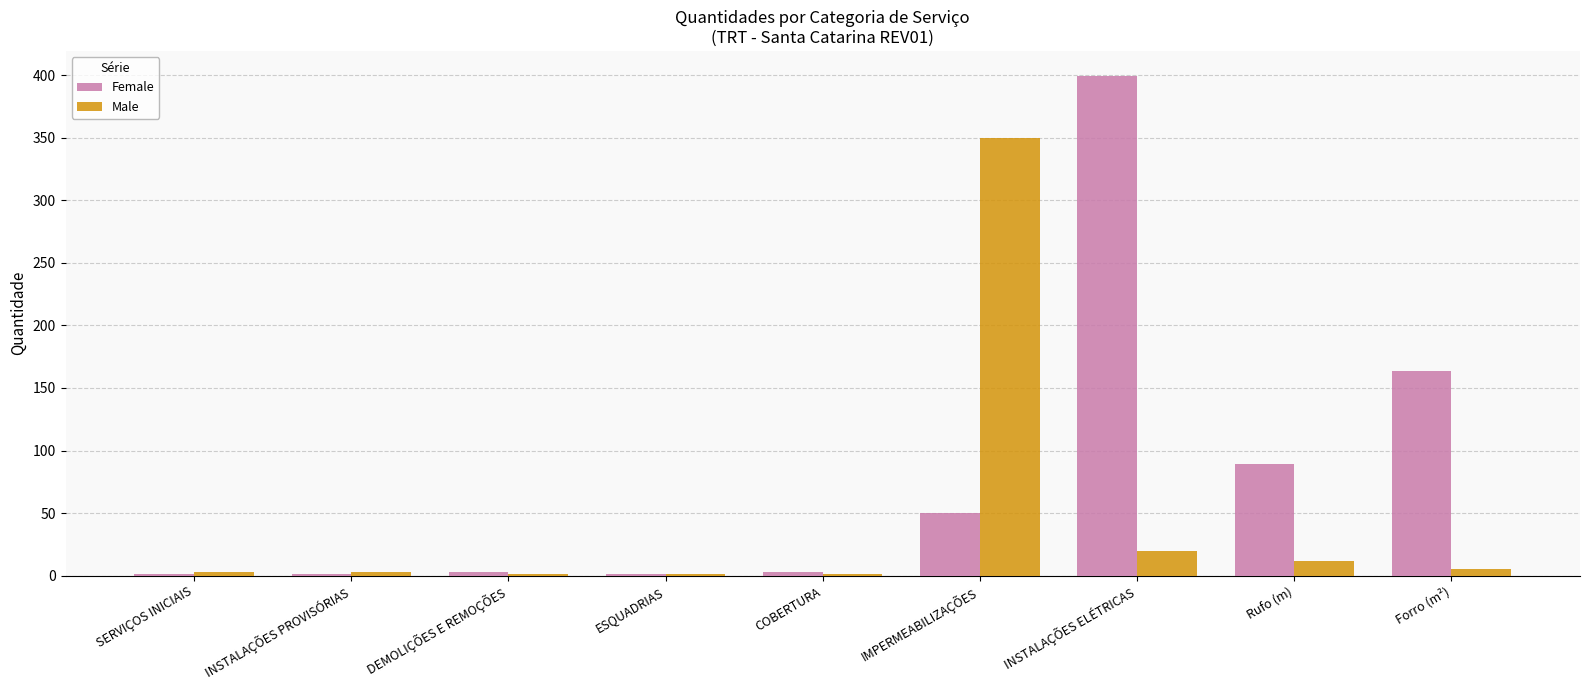

Reading left to right, what are all the values shown in this chart?

Female: 1.0	1.0	3.0	1.0	3.0	50.0	399.3	89.4	163.2
Male: 3.0	3.0	1.0	1.0	1.0	350.0	20.0	12.0	5.0